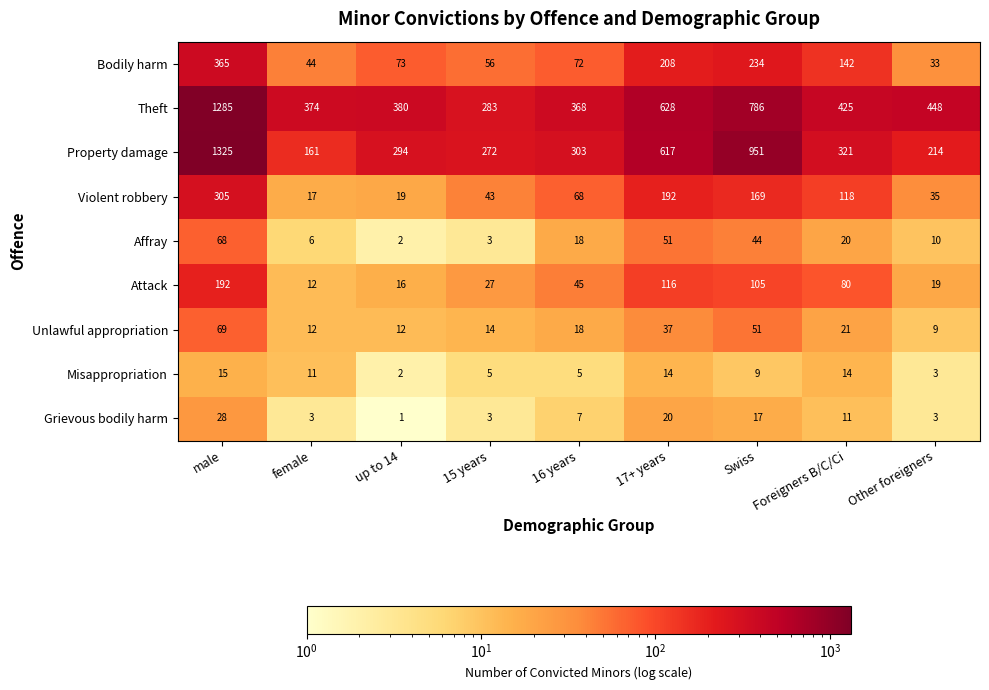

What is the greatest value displayed?

1325